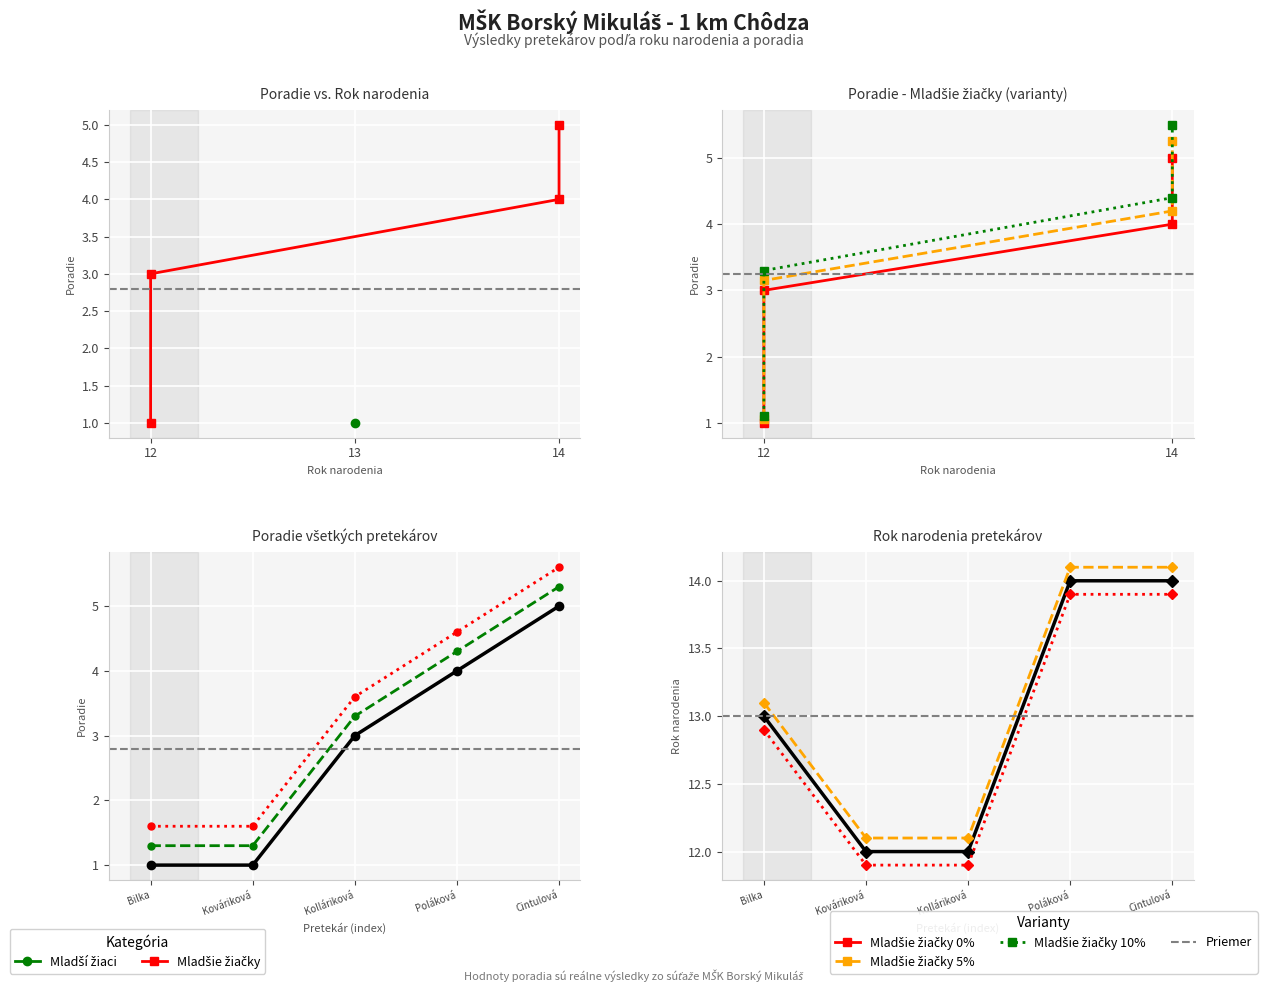

Is it true that naroden equals 3 at Bilka?

False